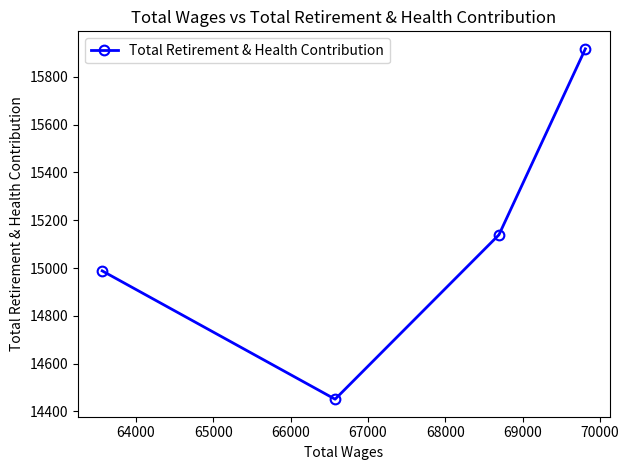

Count the number of data series in this chart.

1